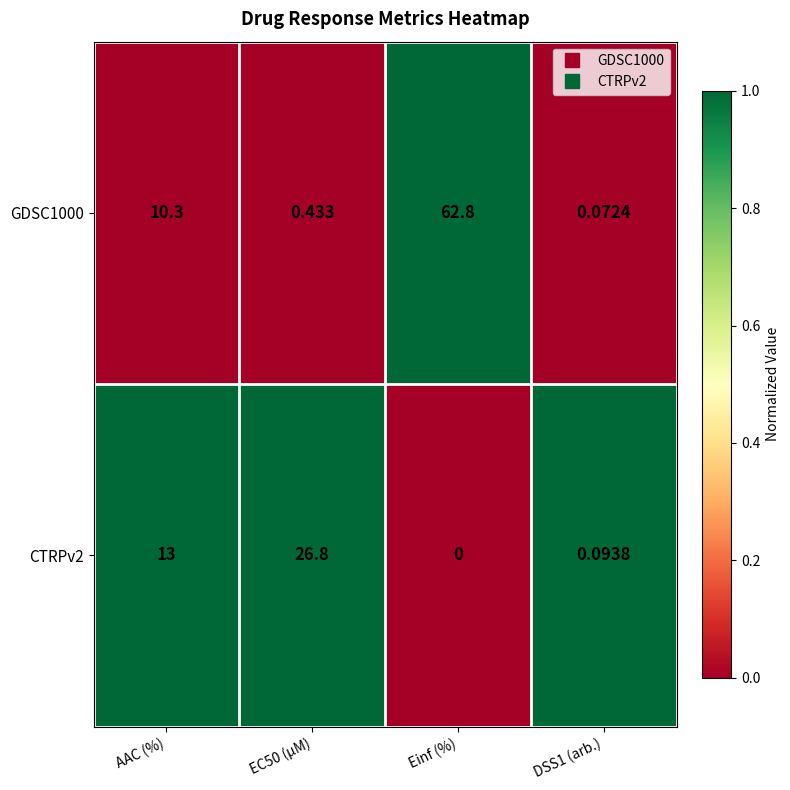

Rank the series by their maximum value, from lowest to highest.

CTRPv2, GDSC1000